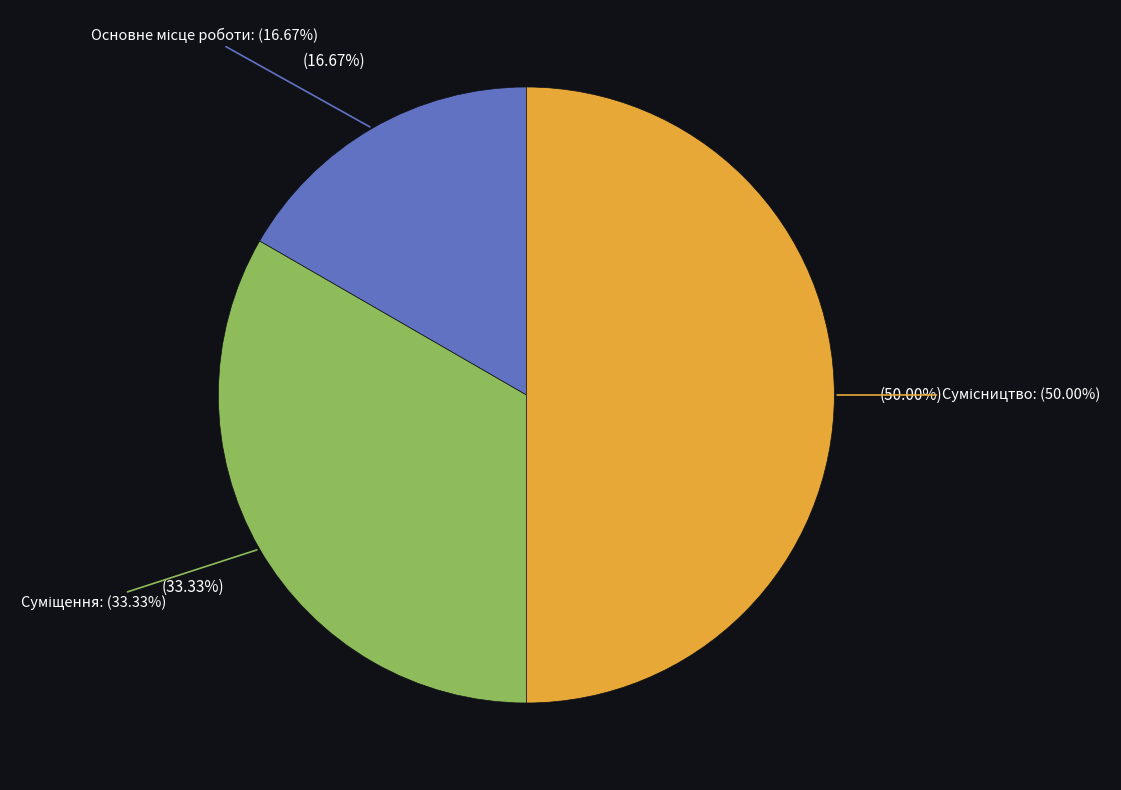

What is the change in value from Суміщення to Сумісництво?

+1